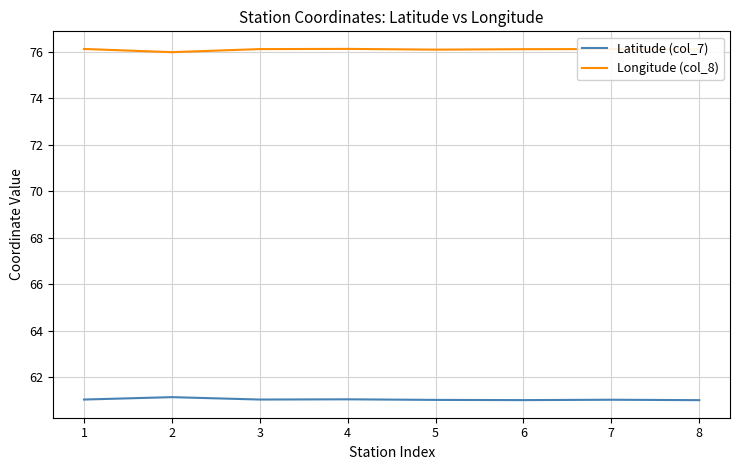

Does the chart display data point markers on the line(s)?

No